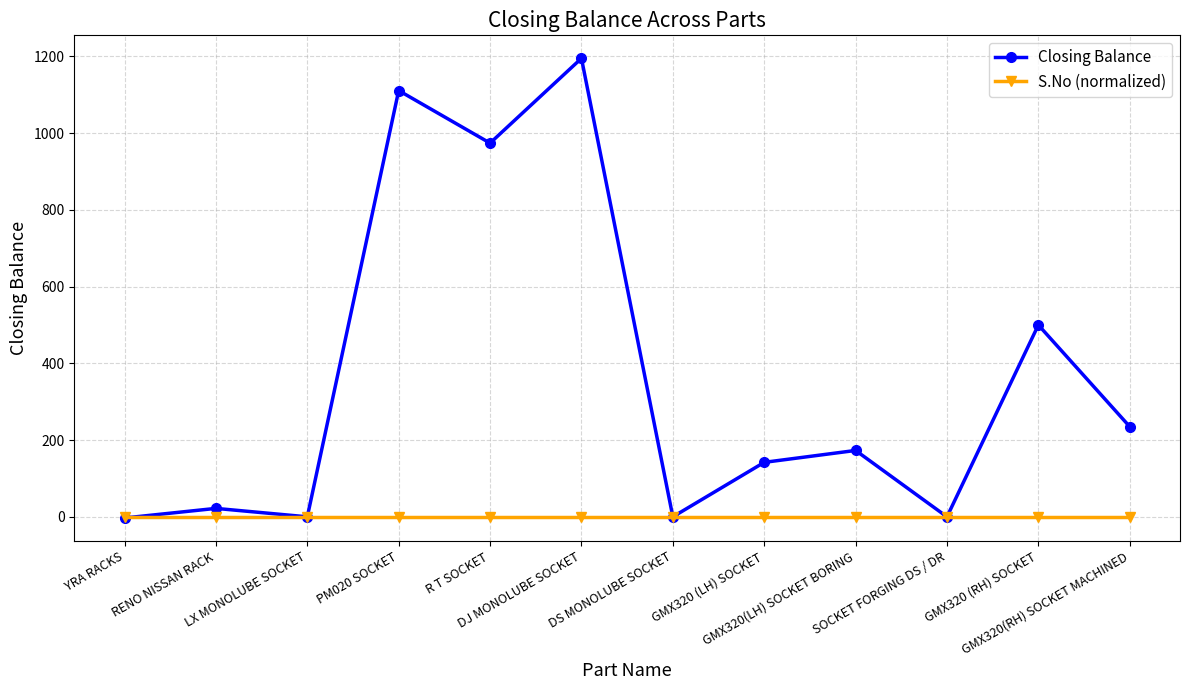

How many data points does each series have?

12